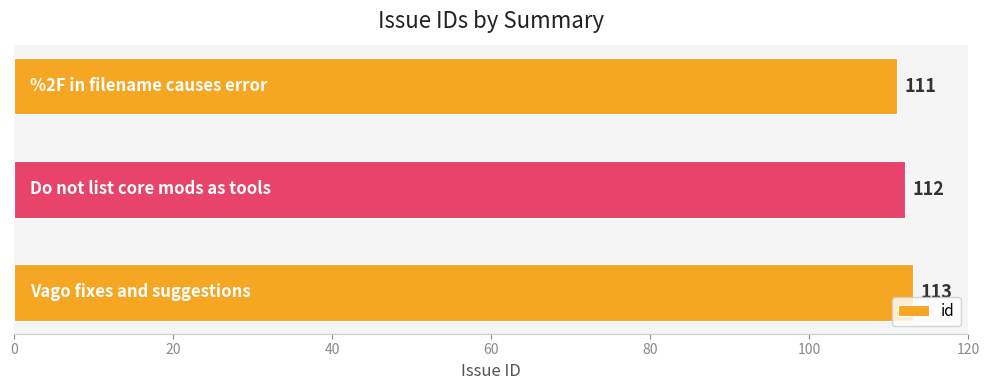

What is the greatest value displayed?

113